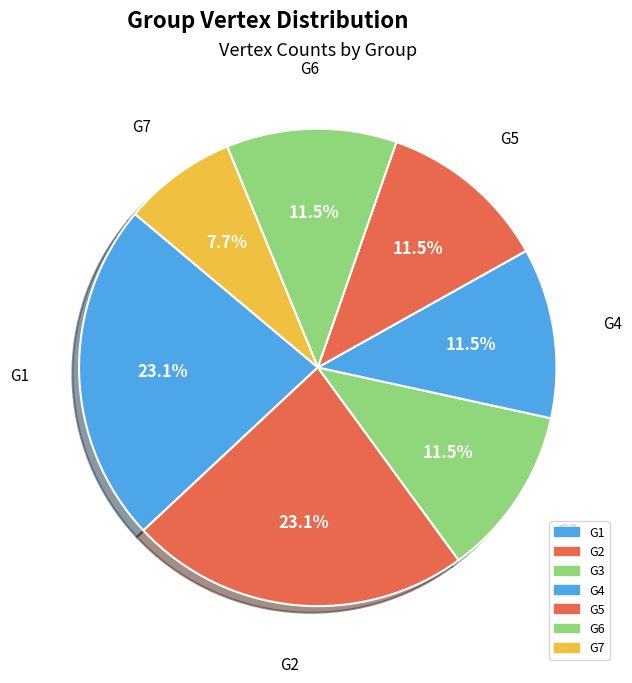

To the nearest percent, what portion does G7 represent?

8%